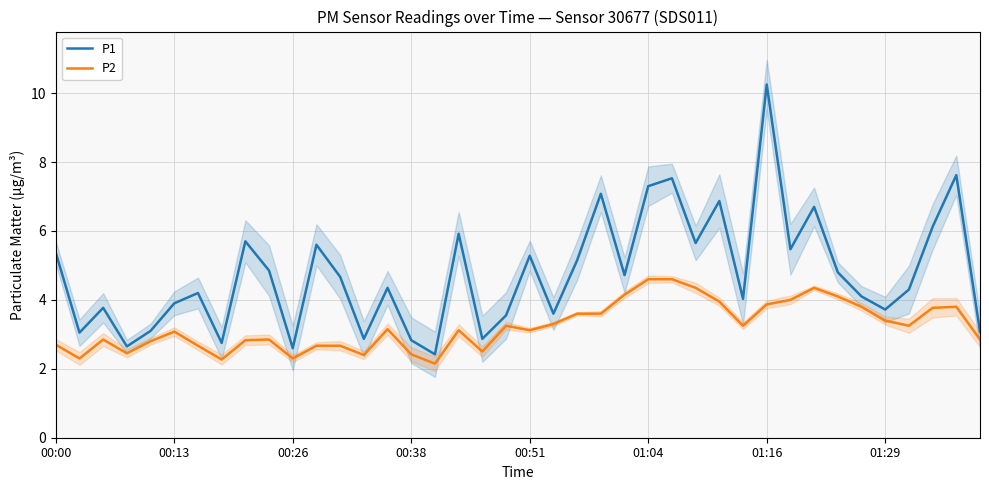

What is the lowest value of the P1 series?

2.4